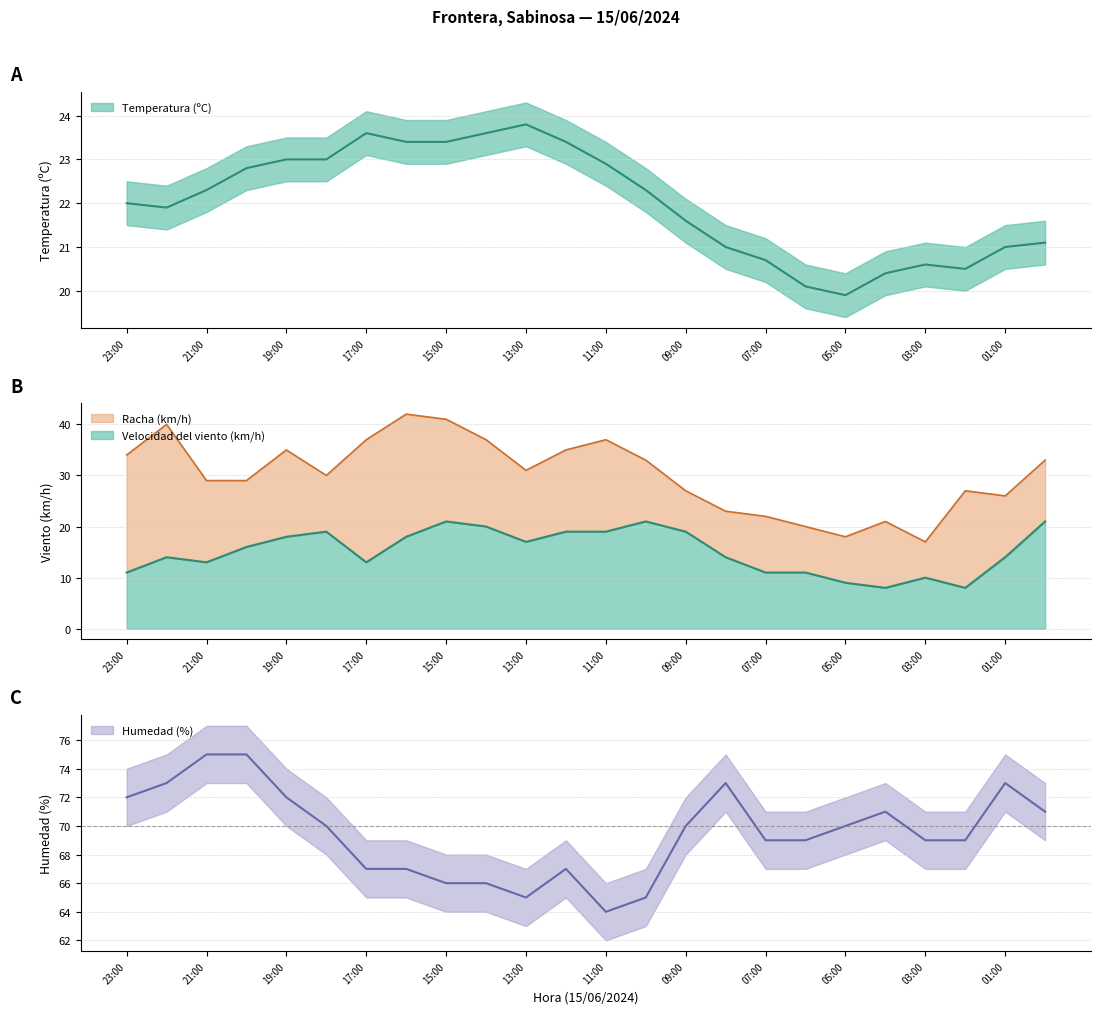

Which series has the largest range (max minus min)?

Racha (km/h)